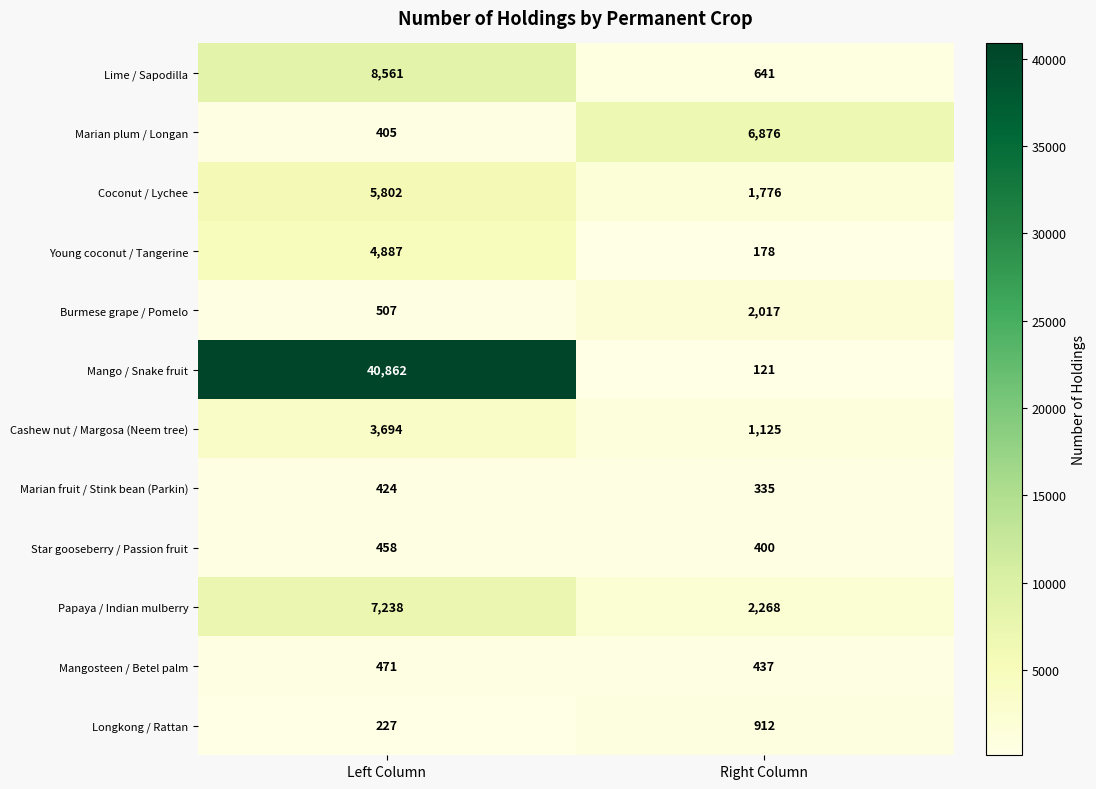

Read the Burmese grape / Pomelo value at Right Column.

2017